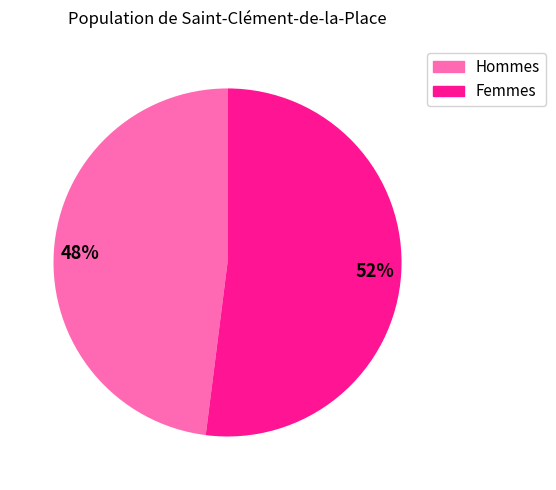

Does any single category account for the majority?

Yes